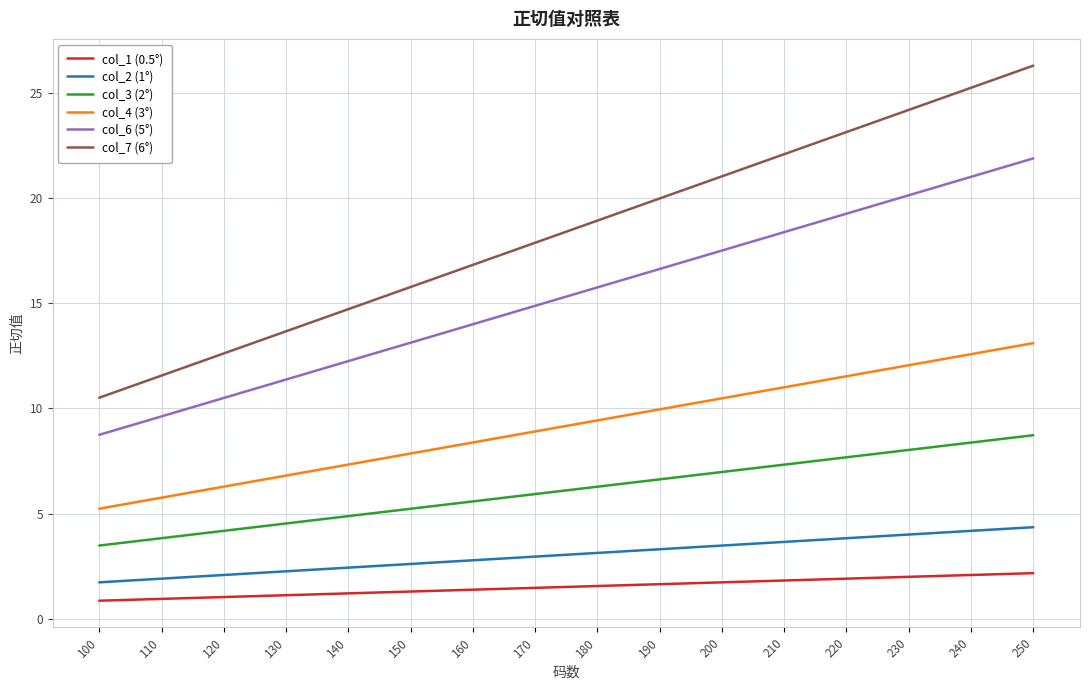

Which series has the widest spread of values?

col_7 (6°)